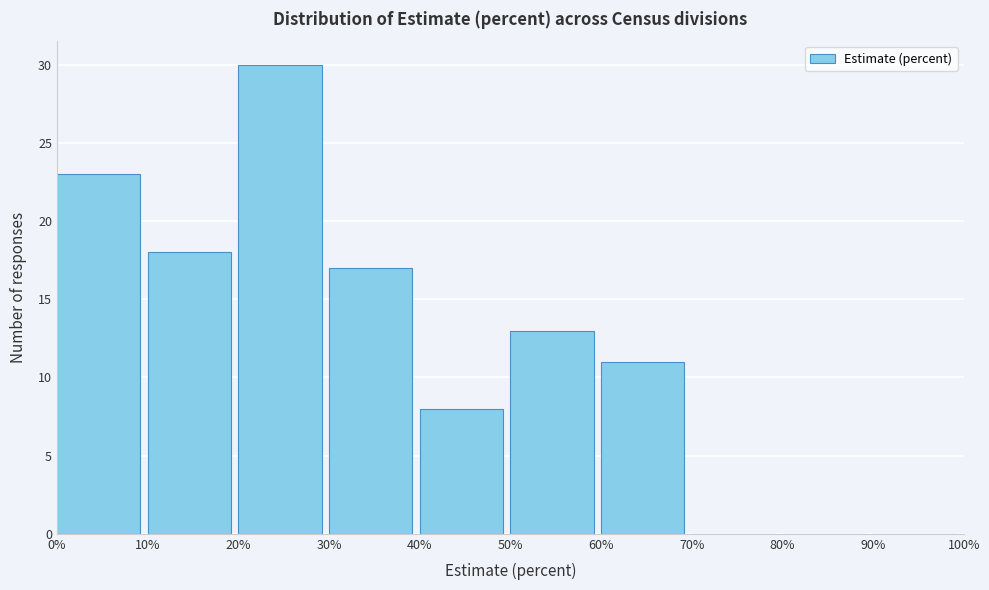

Reading left to right, transcribe this chart: for each bar, give the range it covers on the x-axis and its height. The values are not printed on the chart, so give them approximately, as read against the axis.

0% to 10%: 23
10% to 20%: 18
20% to 30%: 30
30% to 40%: 17
40% to 50%: 8
50% to 60%: 13
60% to 70%: 11
70% to 80%: 0
80% to 90%: 0
90% to 100%: 0